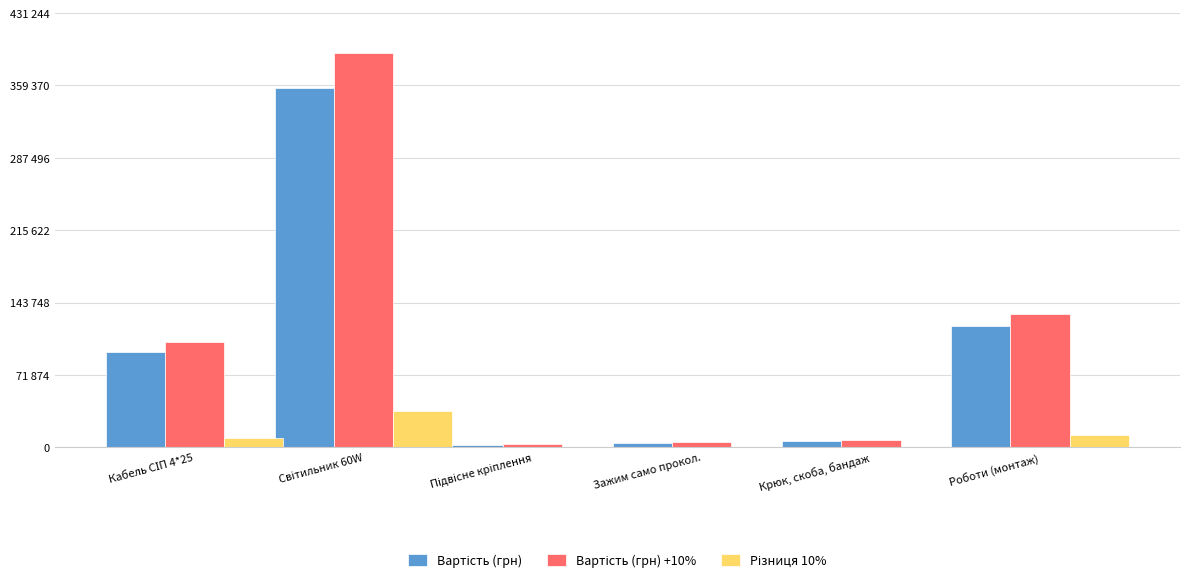

Between Світильник 60W and Зажим само прокол., which series saw the biggest shift?

Вартість (грн) +10%